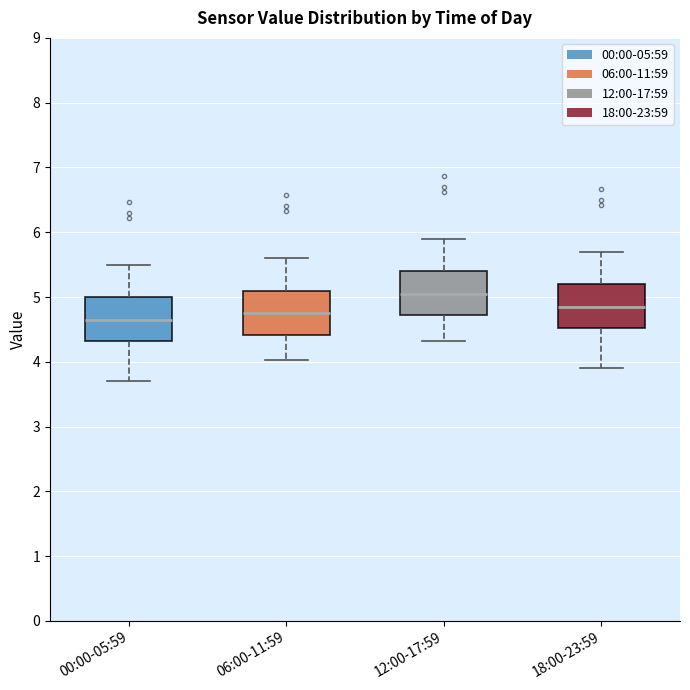

Reading left to right, read every box against the y-axis: the position of its median line, the range the box covers, and the ends of its whiskers. The values are not printed on the chart, so give them approximately, as read against the axis.

00:00-05:59: median 4.7, box 4.3 to 5.0, whiskers 3.7 to 5.5
06:00-11:59: median 4.8, box 4.4 to 5.1, whiskers 4.0 to 5.6
12:00-17:59: median 5.1, box 4.7 to 5.4, whiskers 4.3 to 5.9
18:00-23:59: median 4.9, box 4.5 to 5.2, whiskers 3.9 to 5.7